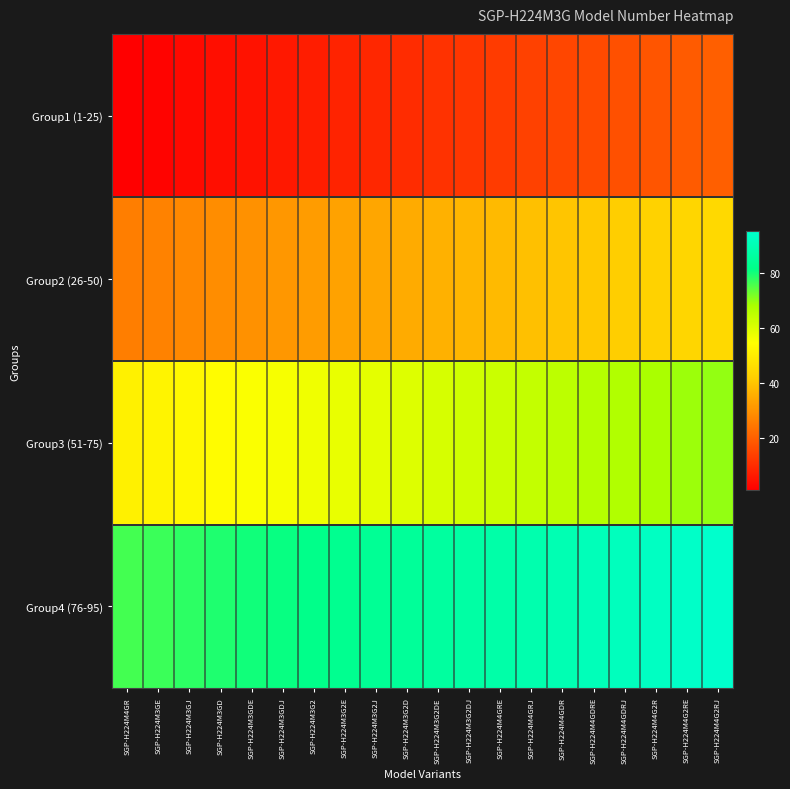

Which series has the largest range (max minus min)?

Group1 (1-25)